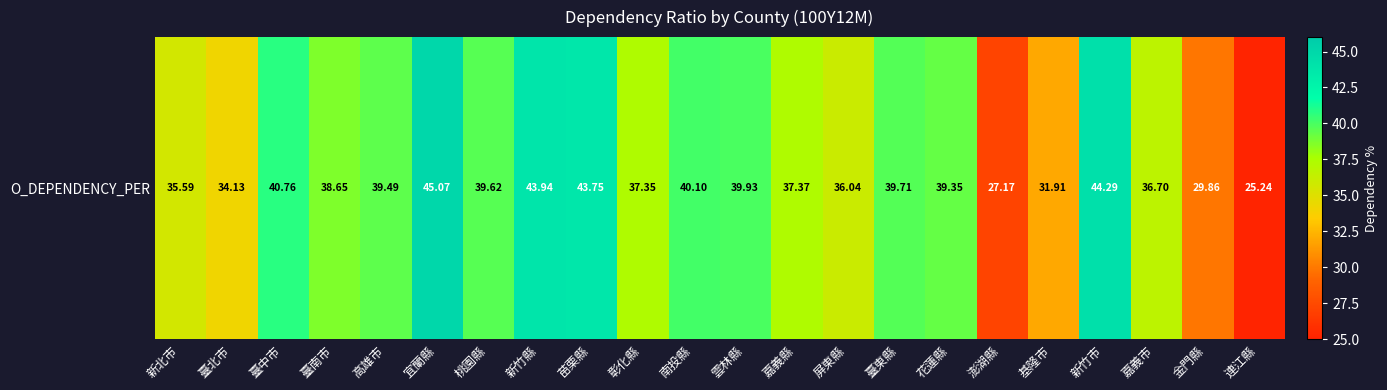

What is the smallest value displayed?

25.2